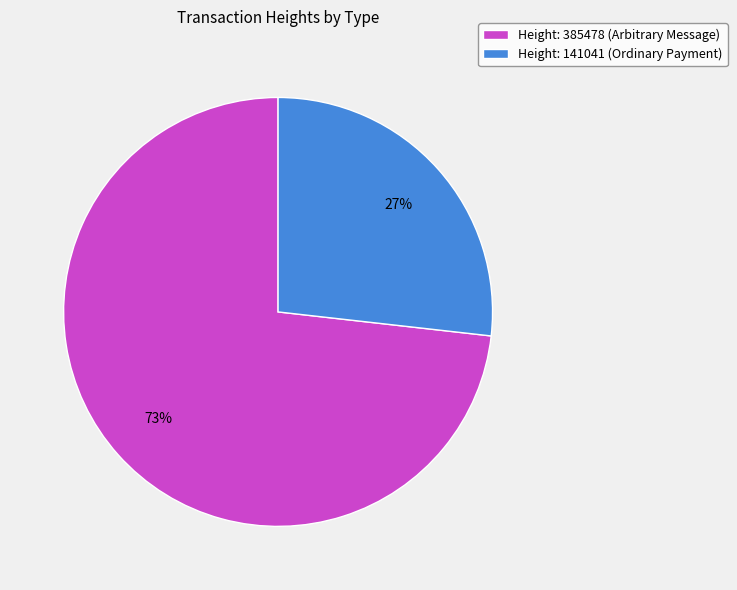

Does Height: 385478 (Arbitrary Message) account for over 50% of the chart?

Yes